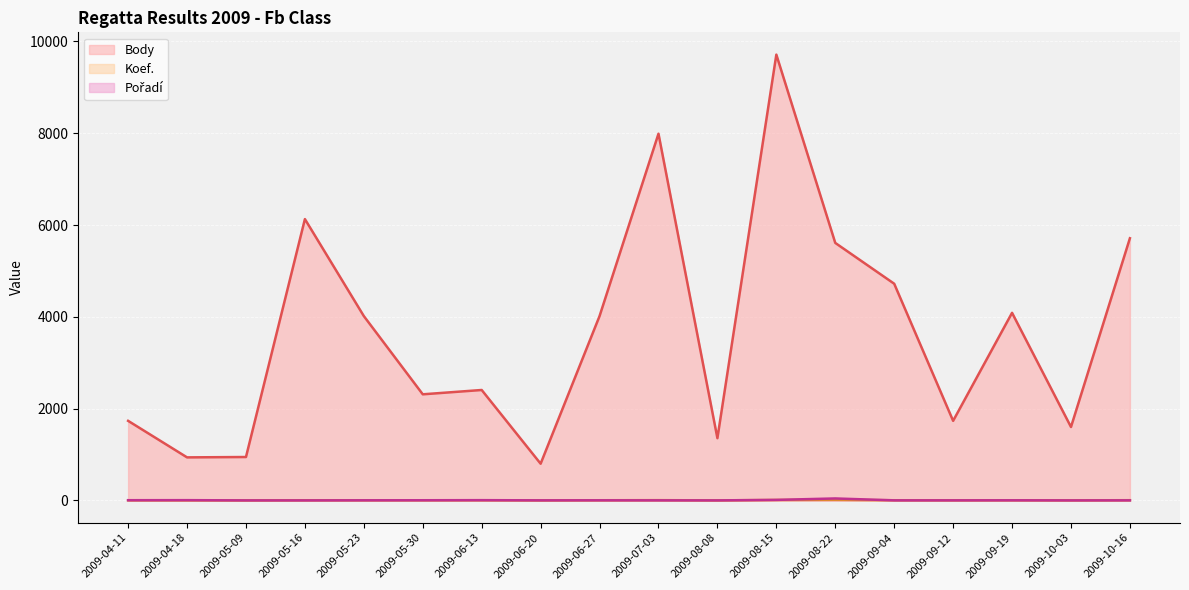

At which category is the sum across all series the highest?

2009-08-15